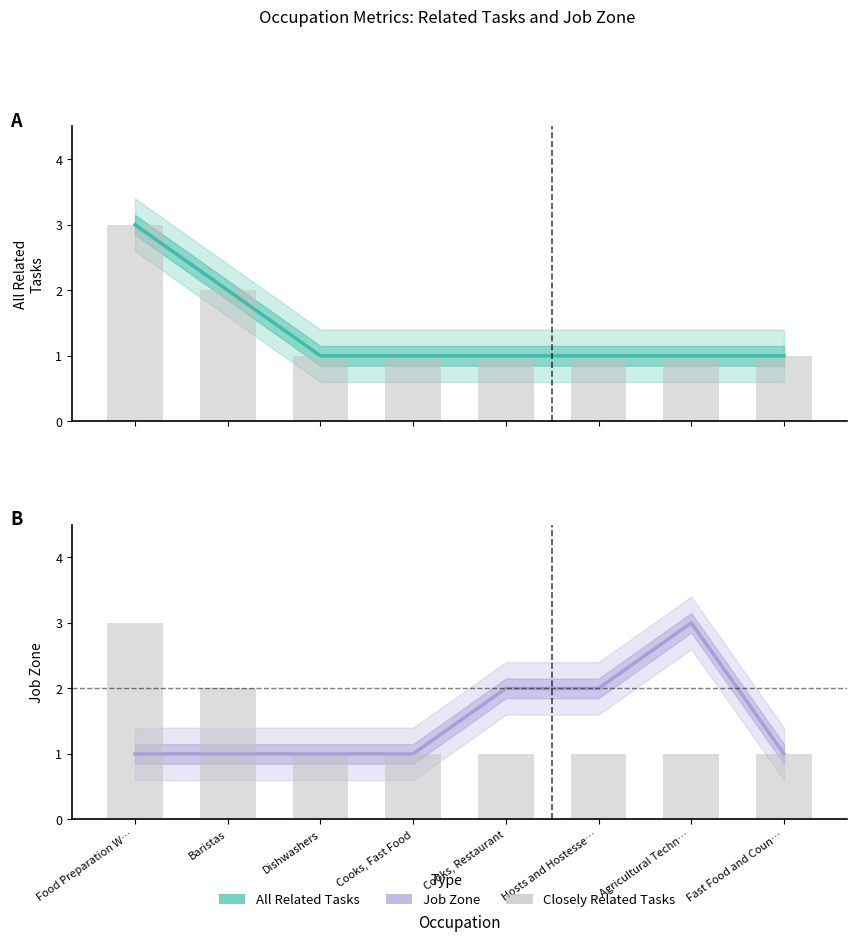

Is it true that All Related Tasks equals 1 at Cooks, Fast Food?

True